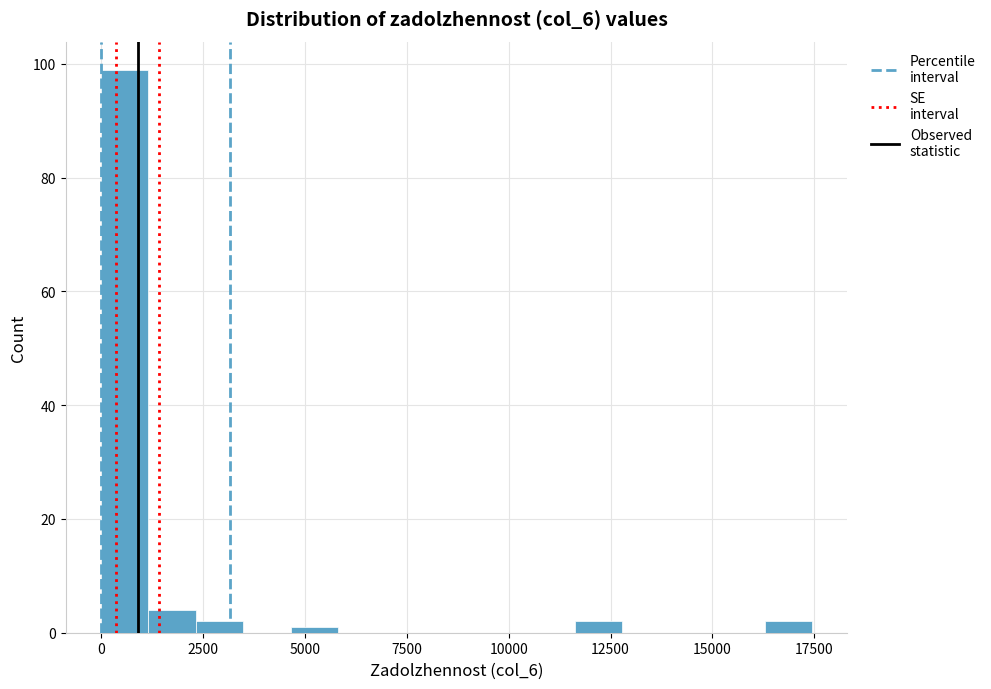

Around what value on the x-axis is the tallest bar? Give the approximate position of its centre, as read against the axis.

500